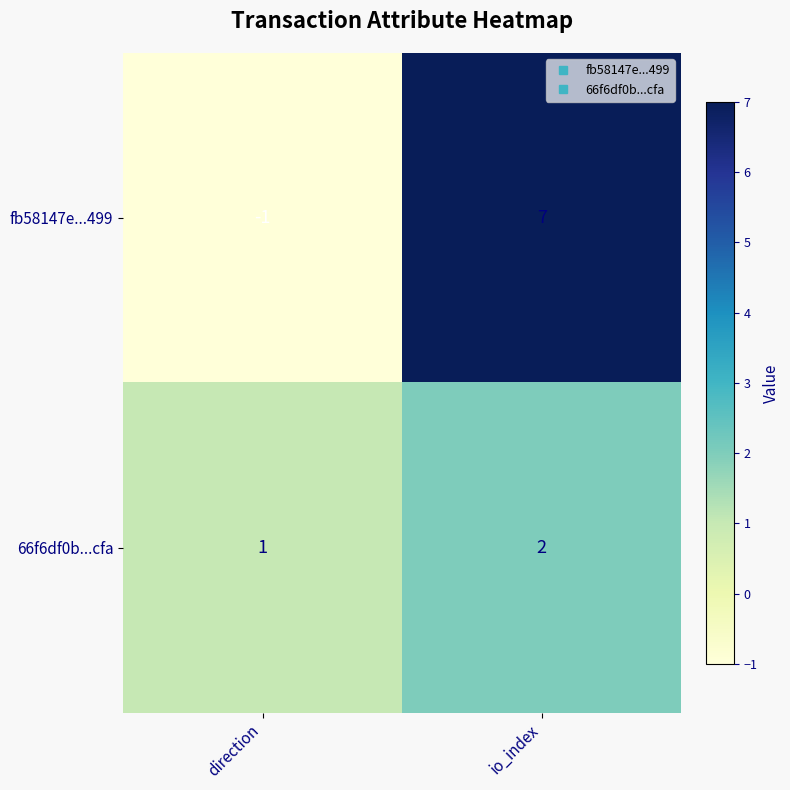

Reading left to right, list all the values displayed in this chart.

fb58147e...499: direction=-1	io_index=7
66f6df0b...cfa: direction=1	io_index=2